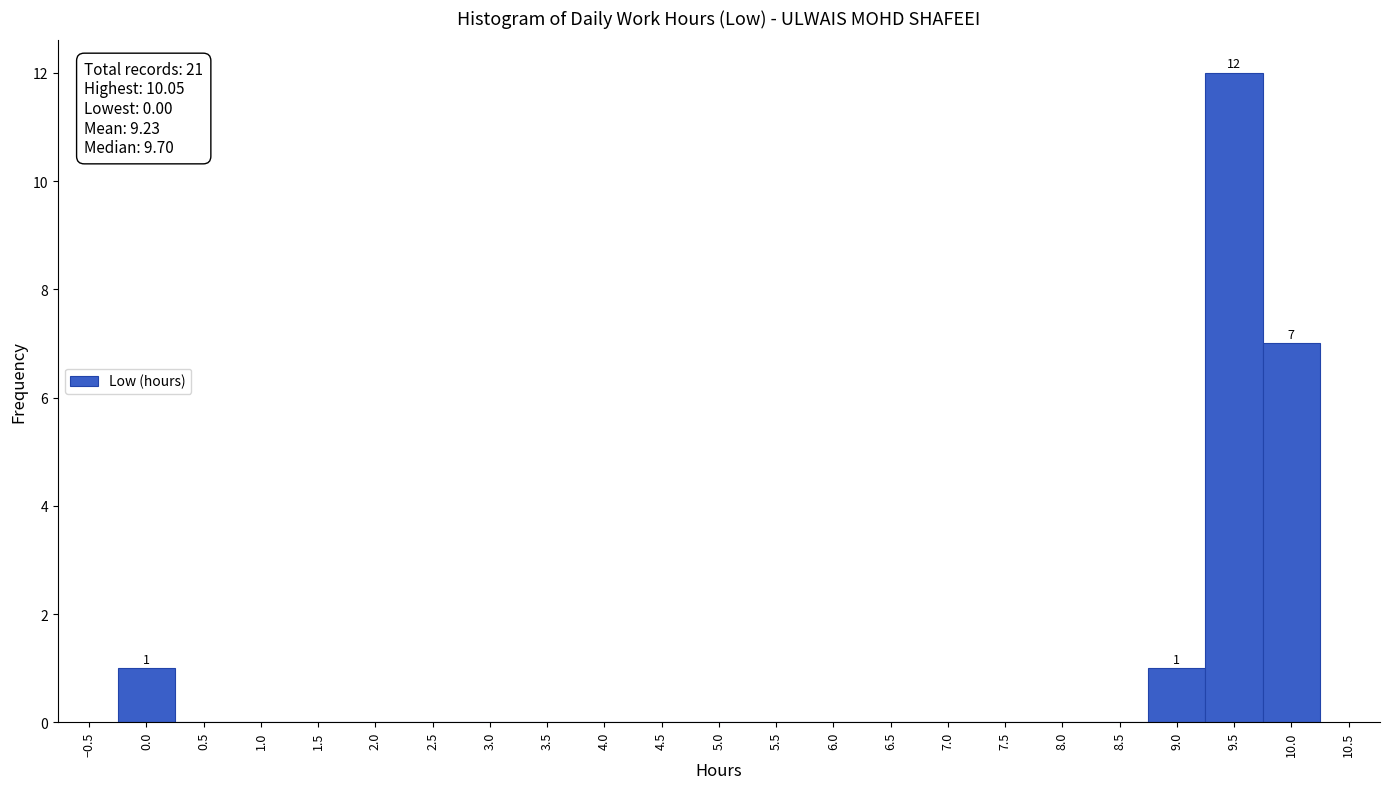

Which range on the x-axis has the tallest bar?

9.25 to 9.75